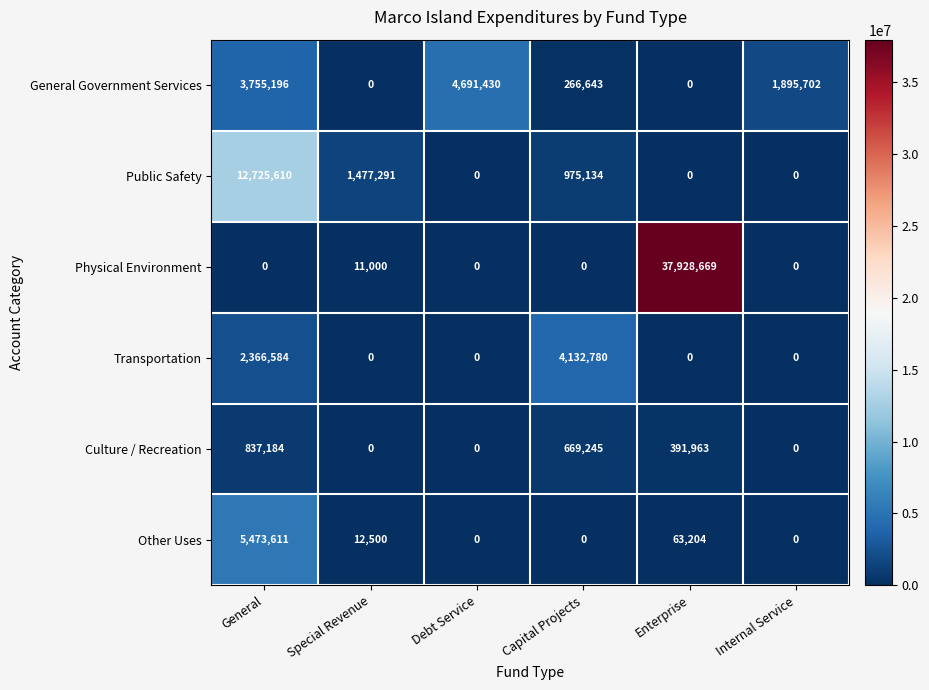

The value of Other Uses at Debt Service is 2042172. True or false?

False